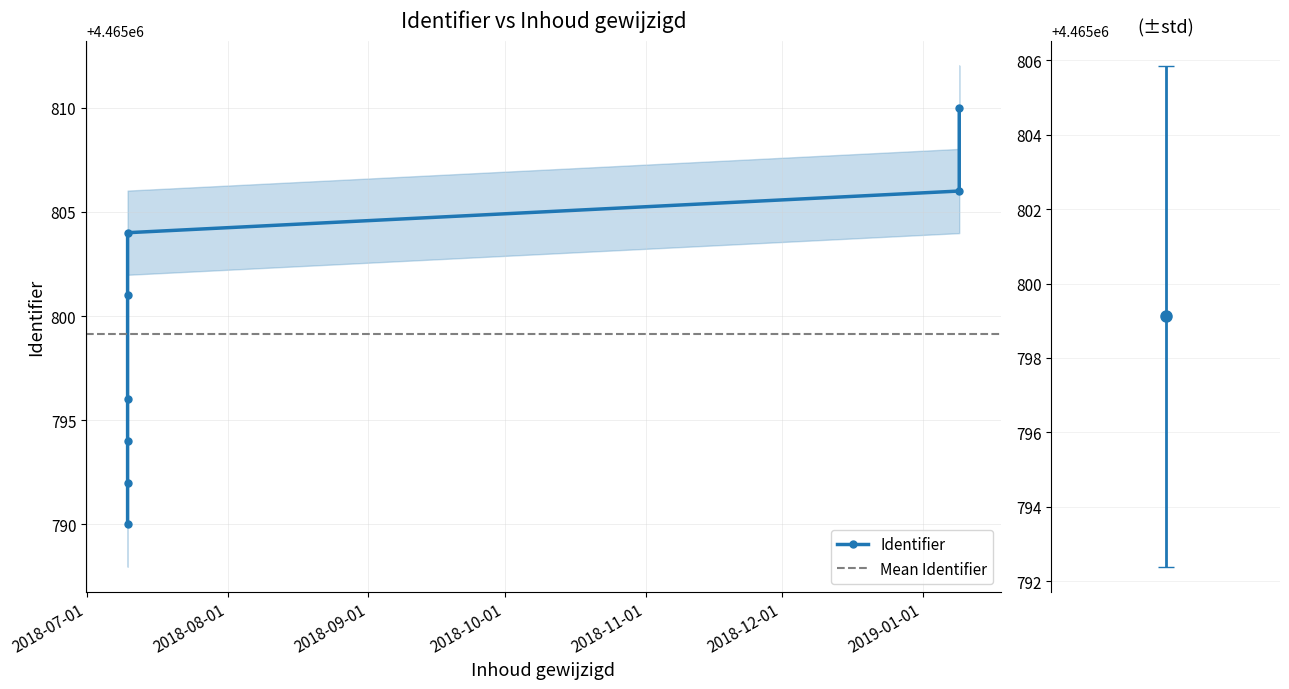

What is the change in value from 2019-01-09 to 2019-01-09?

+4